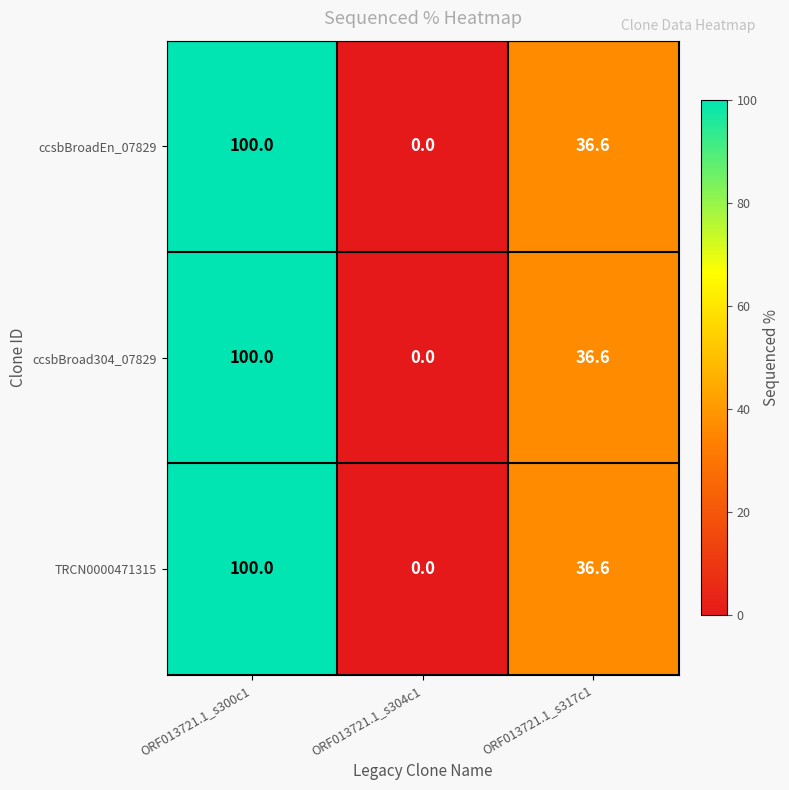

How many values in the ccsbBroadEn_07829 series are below 36?

1